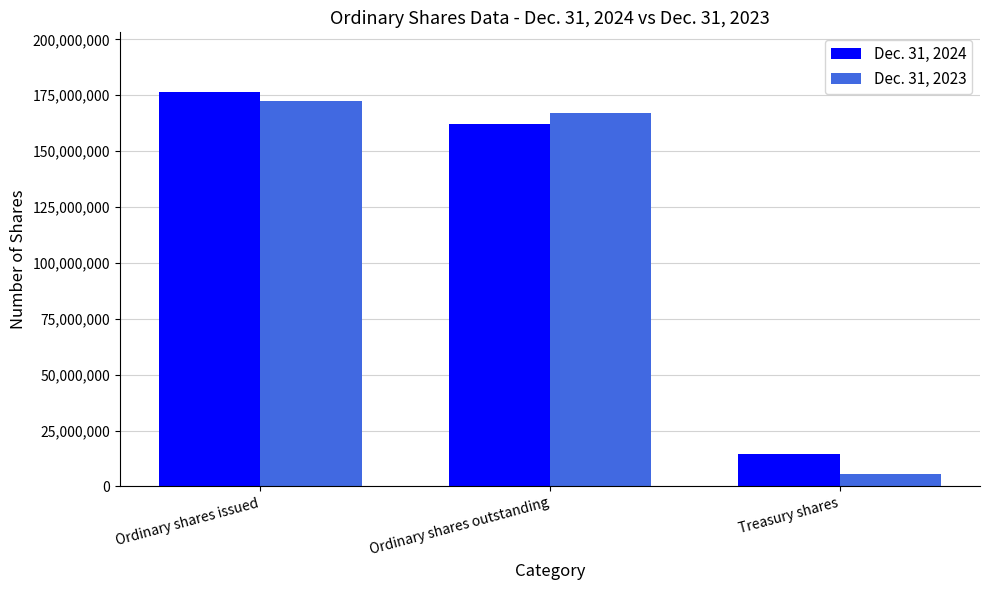

What is the sum of all Dec. 31, 2024 values?

353341570